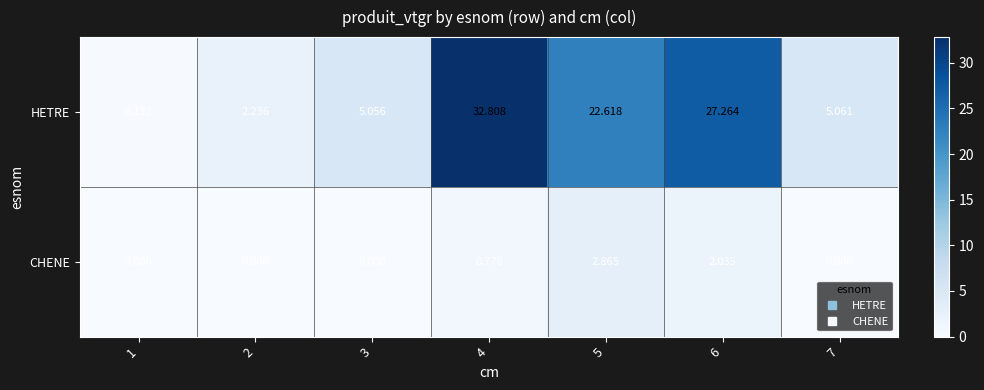

At which category is the sum across all series the highest?

4